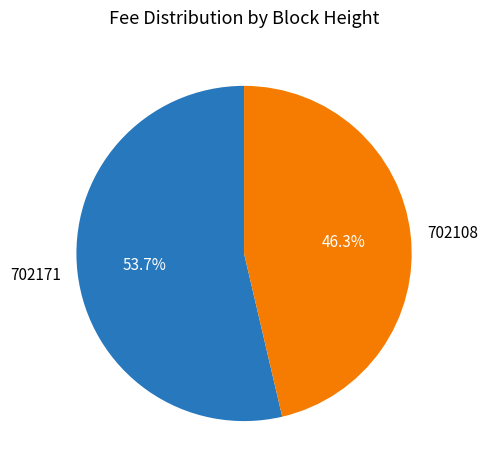

Which category has the biggest portion of the pie?

702171